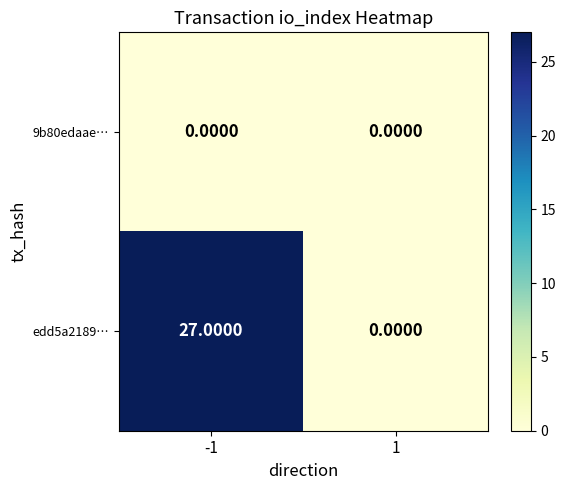

Which series changed the most between -1 and 1?

edd5a2189…